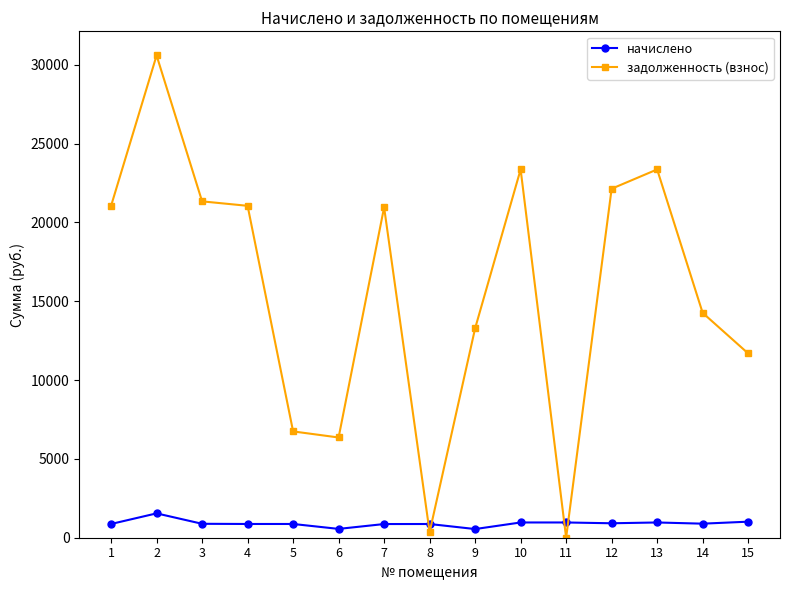

How many distinct data groups are displayed?

2